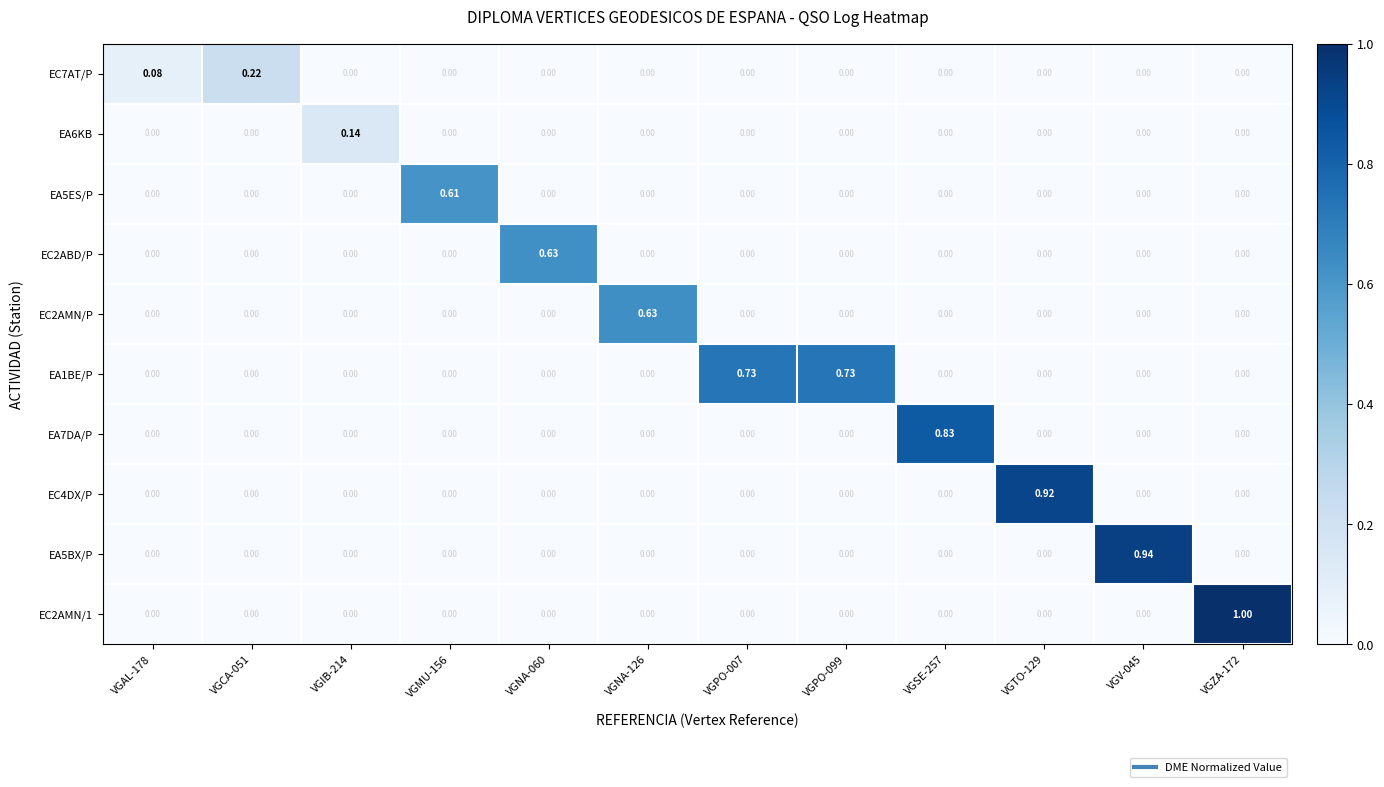

Which series has the largest range (max minus min)?

EC2AMN/1